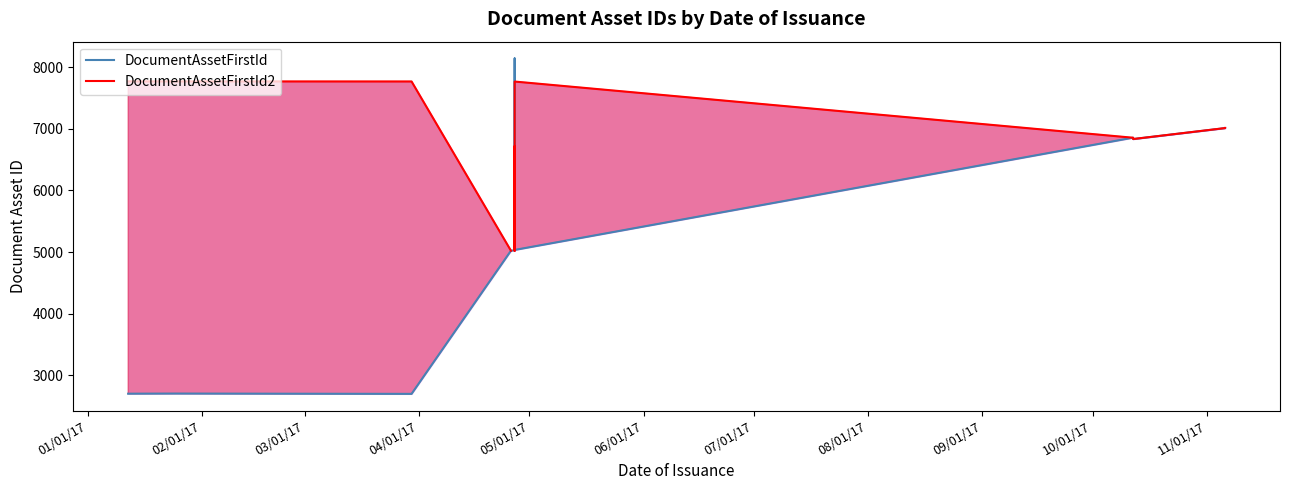

What is the sum of the DocumentAssetFirstId values at 10/01/17 and 09/01/17?

11890.0